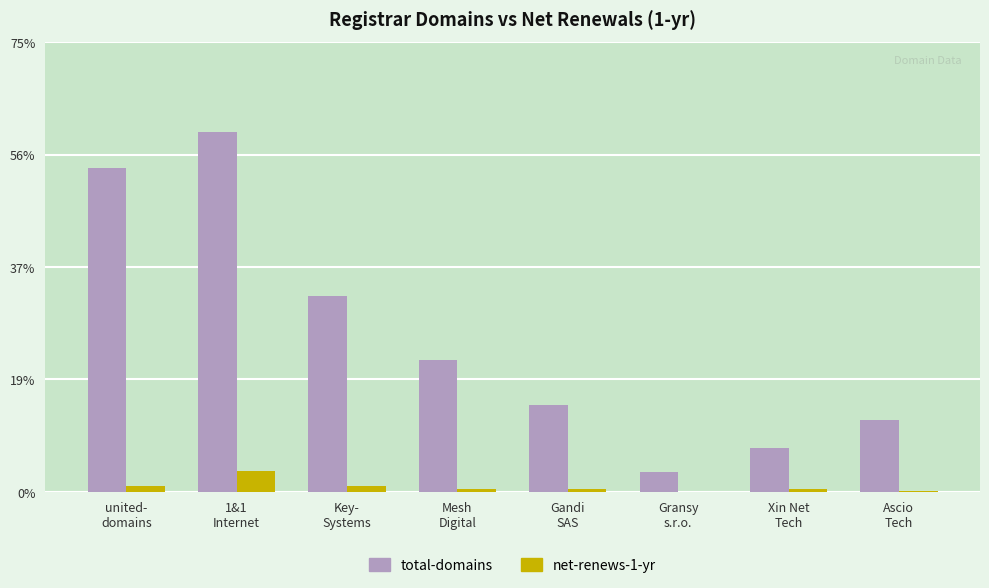

Does the chart contain stacked bars?

No